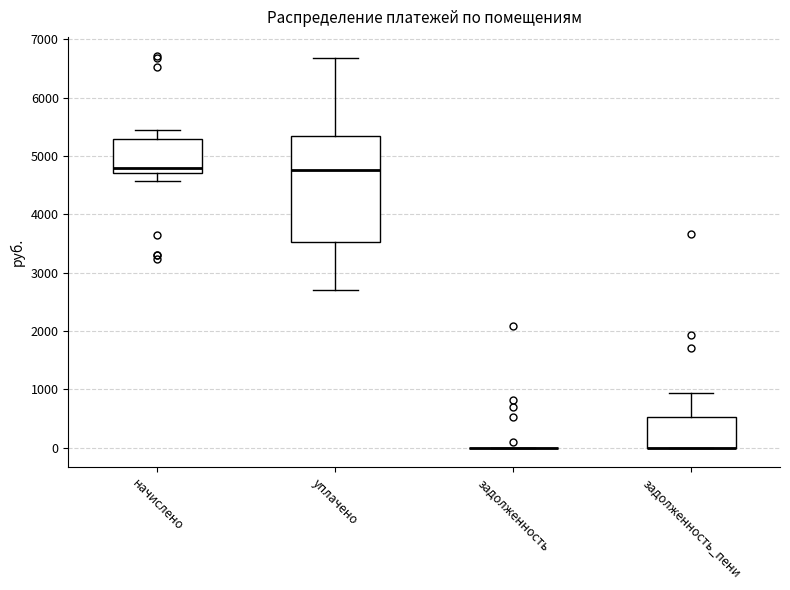

Reading left to right, transcribe this box plot: for each box, give where its median line is, the range the box spans, and where its two whiskers end, as read against the y-axis. The values are not printed on the chart, so give them approximately, as read against the axis.

начислено: median 4800, box 4700 to 5300, whiskers 4600 to 5500
уплачено: median 4800, box 3500 to 5300, whiskers 2700 to 6700
задолженность: box collapsed to a line at 0, whiskers 0 to 0
задолженность_пени: median 0 (drawn on the box's lower edge), box 0 to 500, whiskers 0 to 900